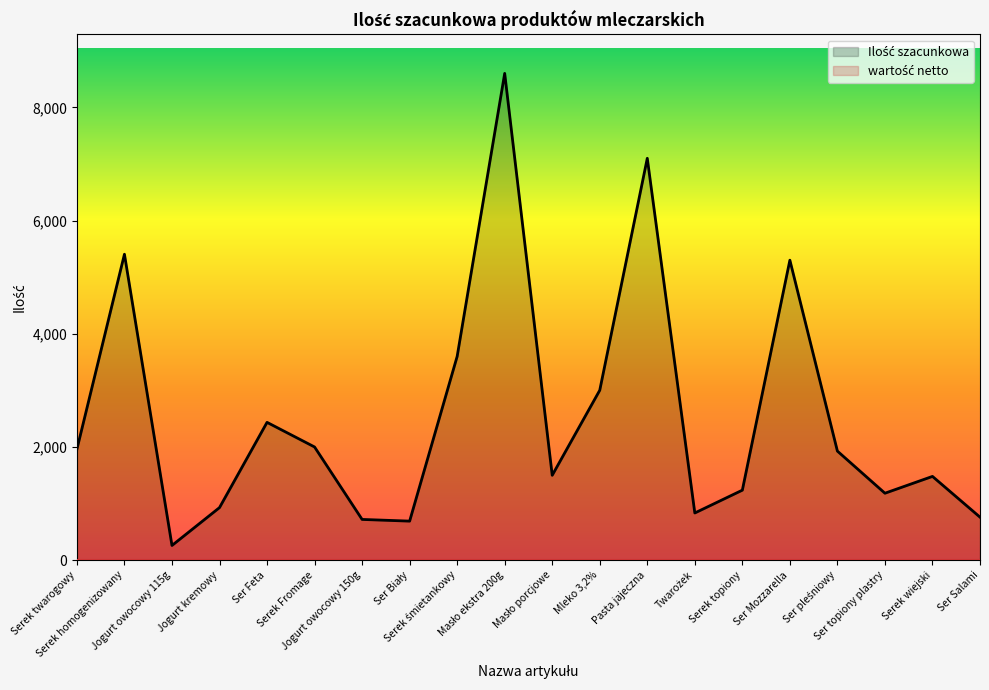

What is the change in value from Jogurt owocowy 115g to Jogurt kremowy?

+669